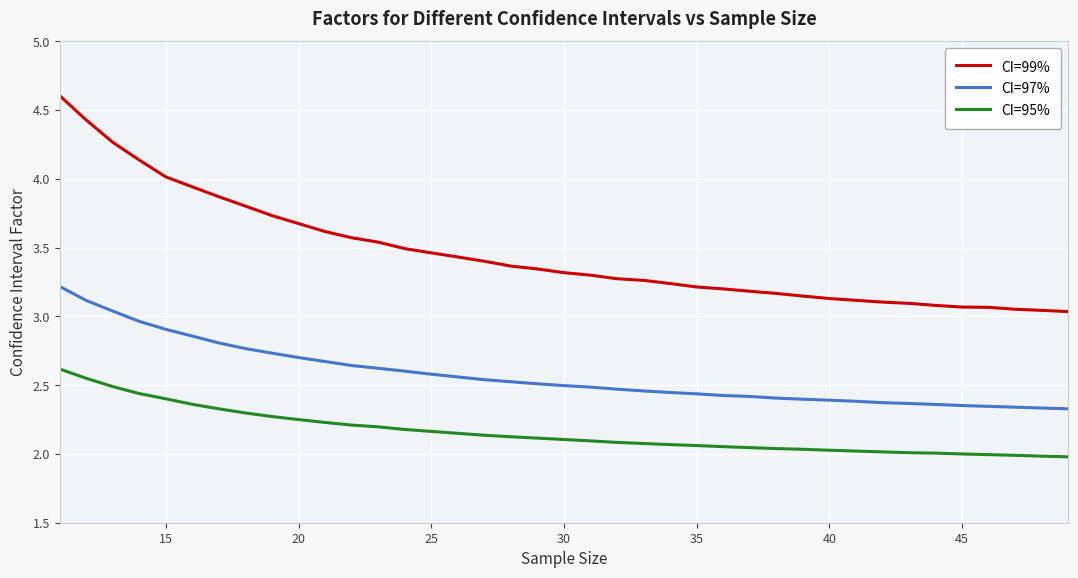

What is the maximum value for CI=99%?

4.6